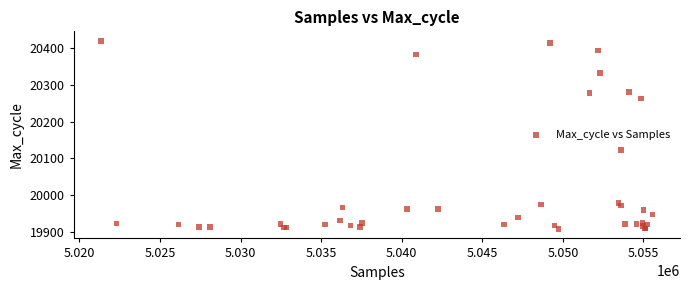

What Y value in the scatter plot is closest to 20164?

20123